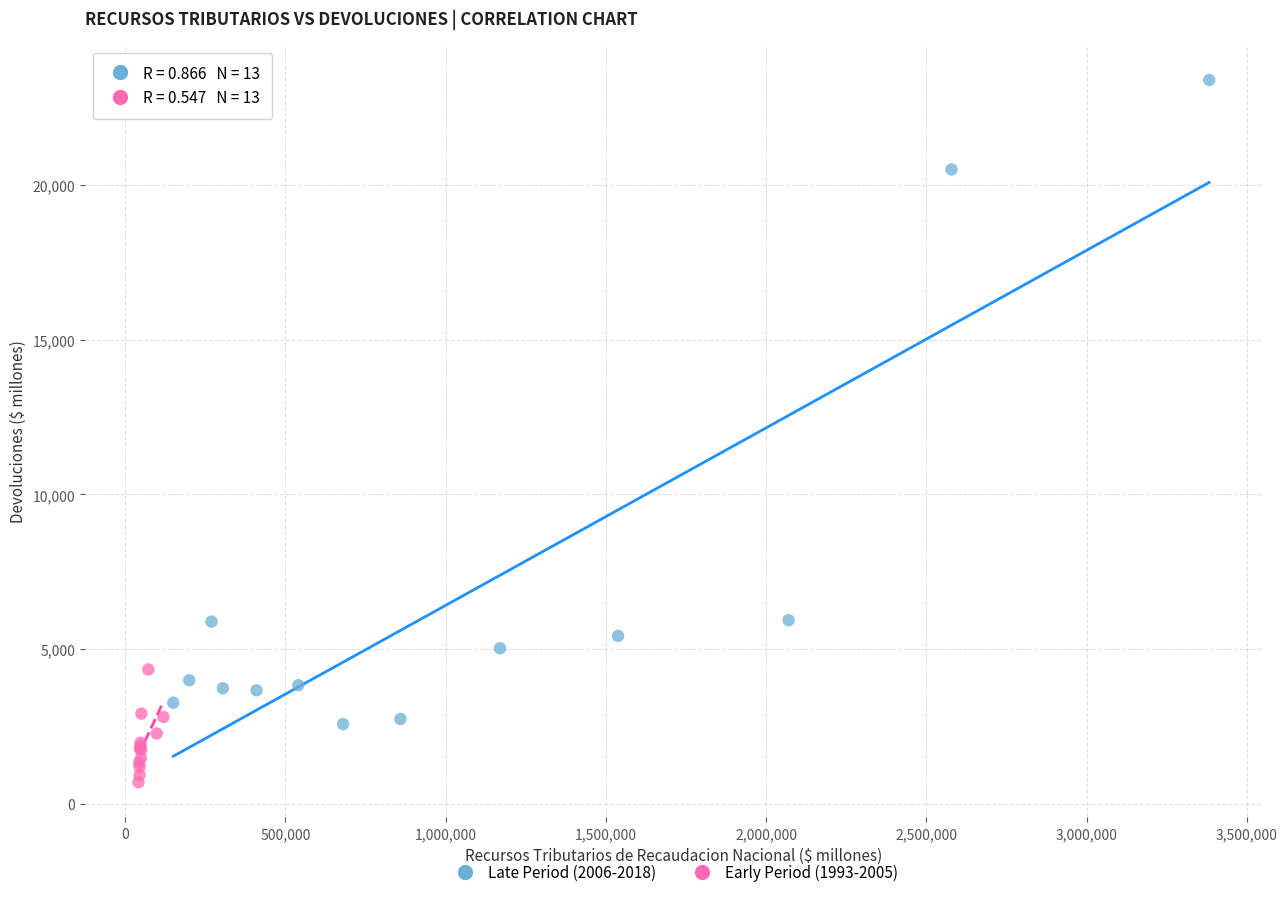

Which series has the largest Y range (max minus min)?

Late Period (2006-2018)